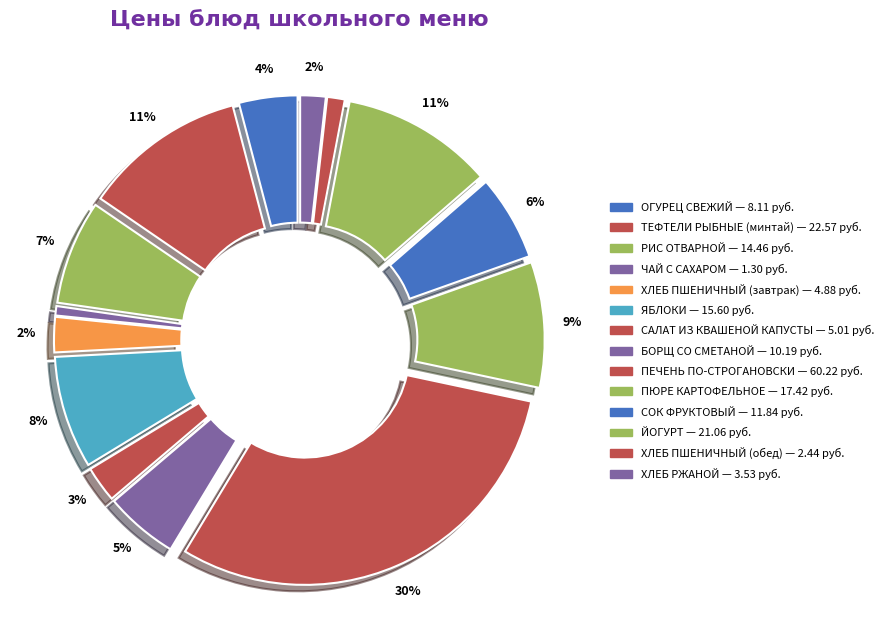

The ПЕЧЕНЬ ПО-СТРОГАНОВСКИ slice represents 30% of the pie. True or false?

True